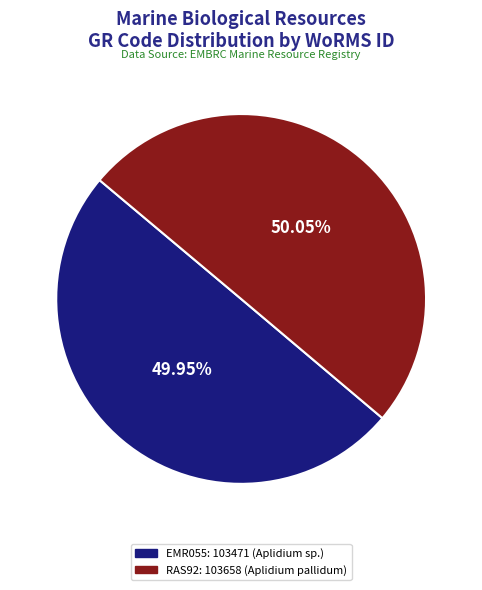

How many slices are in this pie chart?

2